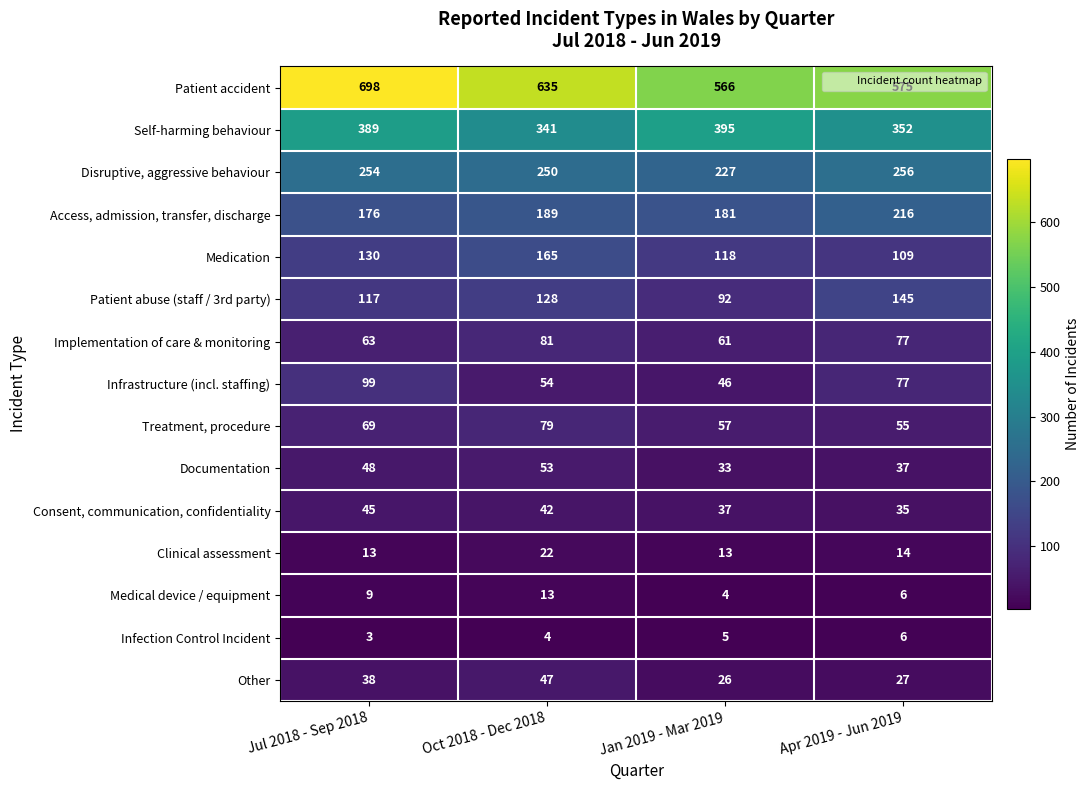

What is the approximate value of Access, admission, transfer, discharge at Oct 2018 - Dec 2018, to the nearest 5?

190